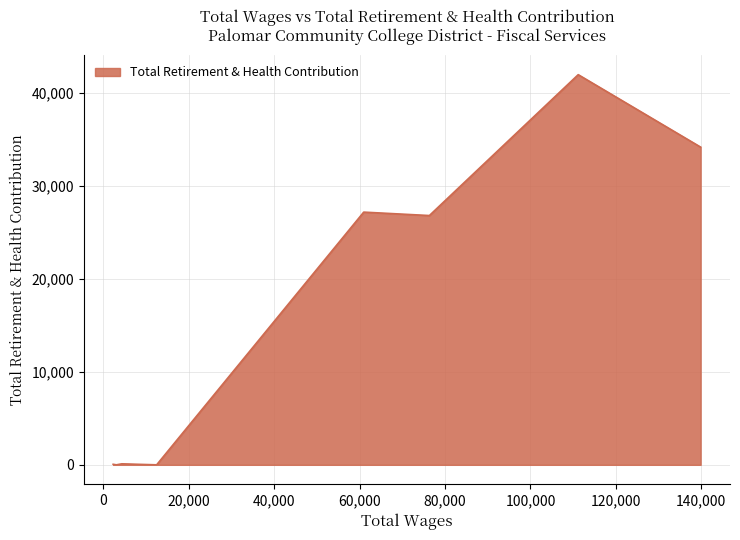

What is the greatest value displayed?

41973